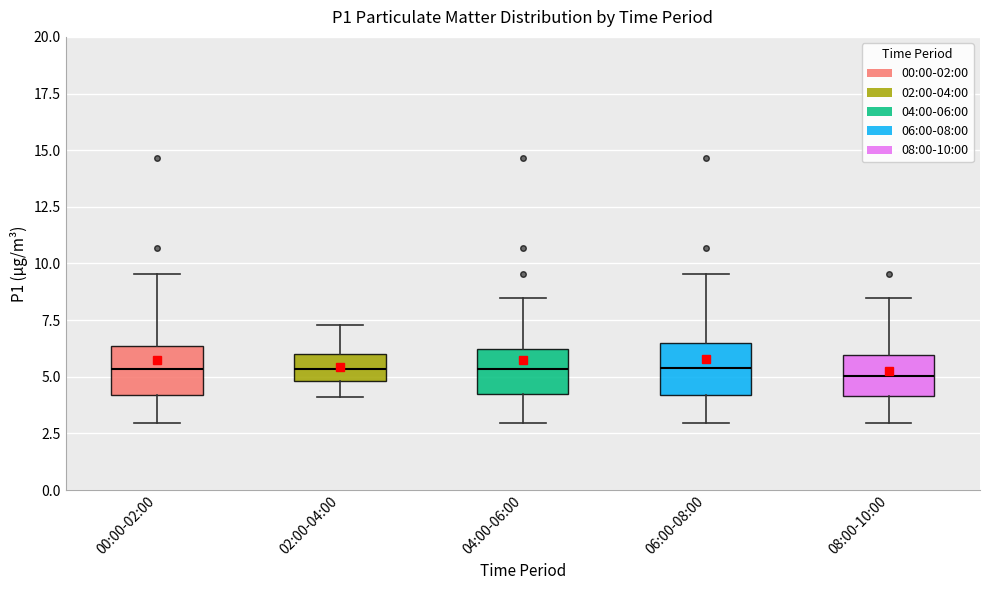

Reading left to right, read every box against the y-axis: the position of its median line, the range the box covers, and the ends of its whiskers. The values are not printed on the chart, so give them approximately, as read against the axis.

00:00-02:00: median 5.5, box 4.0 to 6.5, whiskers 3.0 to 9.5
02:00-04:00: median 5.5, box 5.0 to 6.0, whiskers 4.0 to 7.5
04:00-06:00: median 5.5, box 4.5 to 6.0, whiskers 3.0 to 8.5
06:00-08:00: median 5.5, box 4.0 to 6.5, whiskers 3.0 to 9.5
08:00-10:00: median 5.0, box 4.0 to 6.0, whiskers 3.0 to 8.5